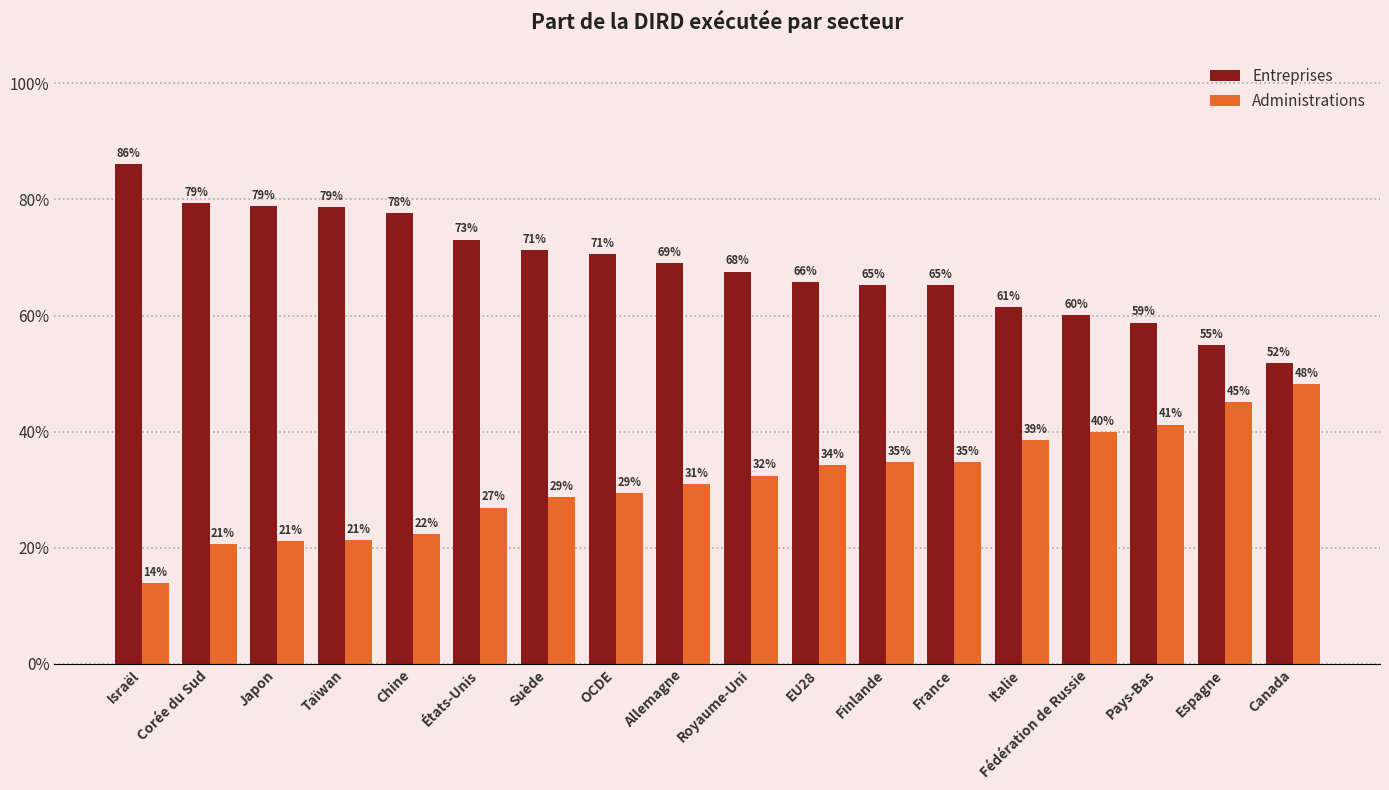

Between Allemagne and Taïwan, which is larger?

Taïwan